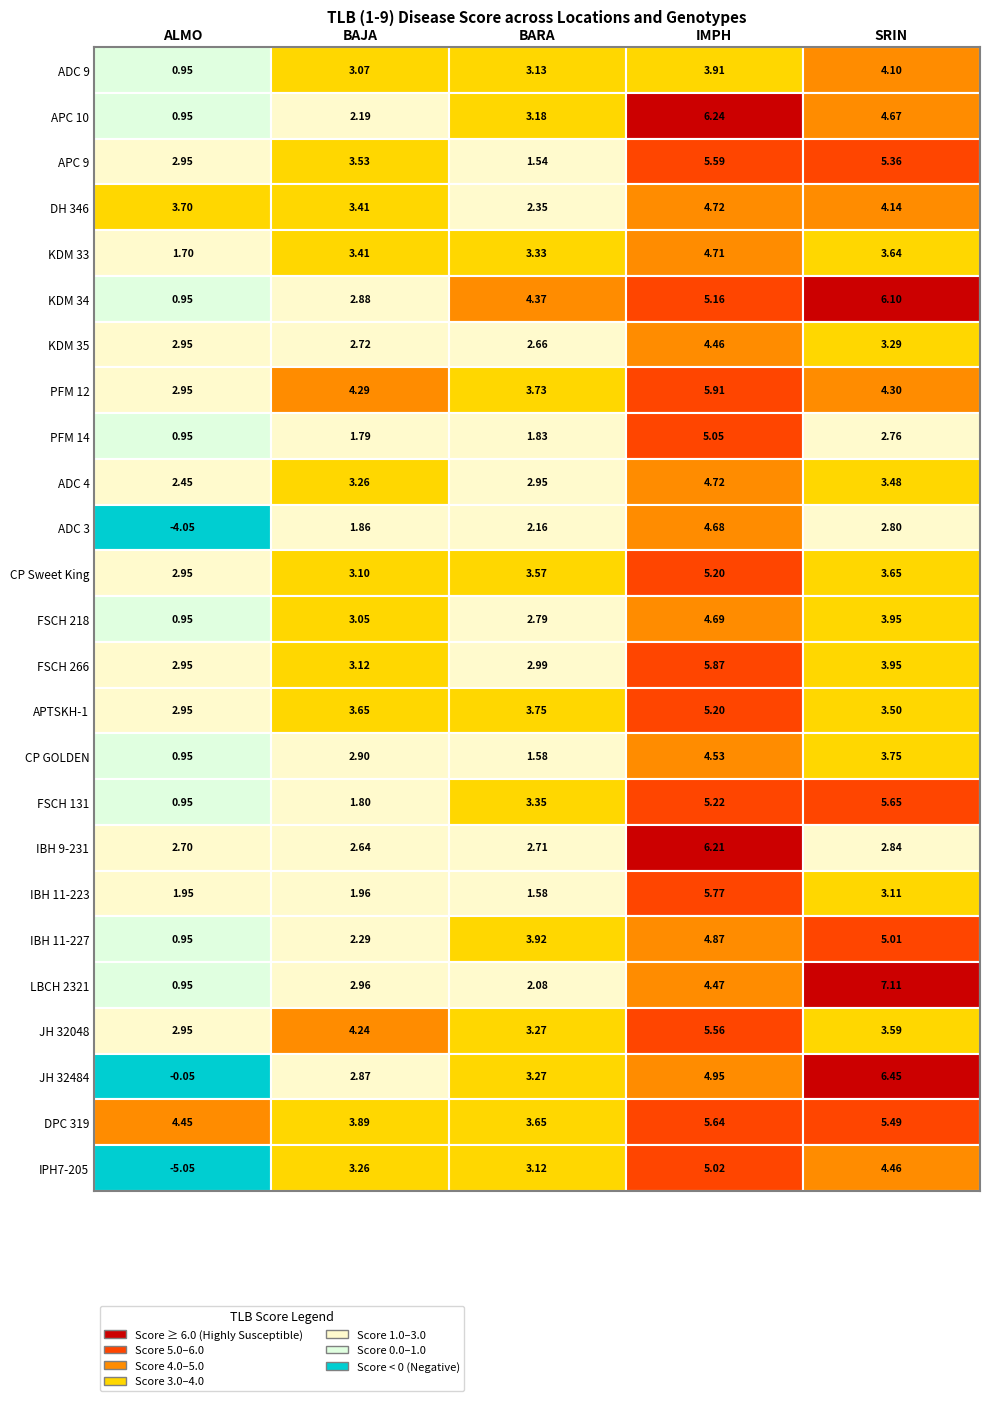

Which series has the largest total across all categories?

DPC 319